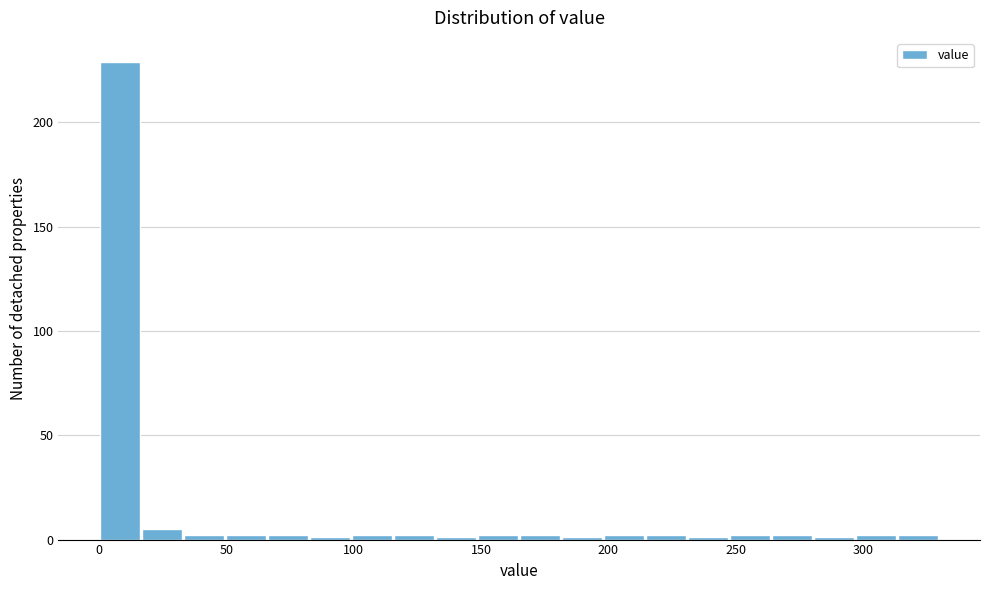

Read against the x-axis, roughly where is the centre of the tallest bar?

10